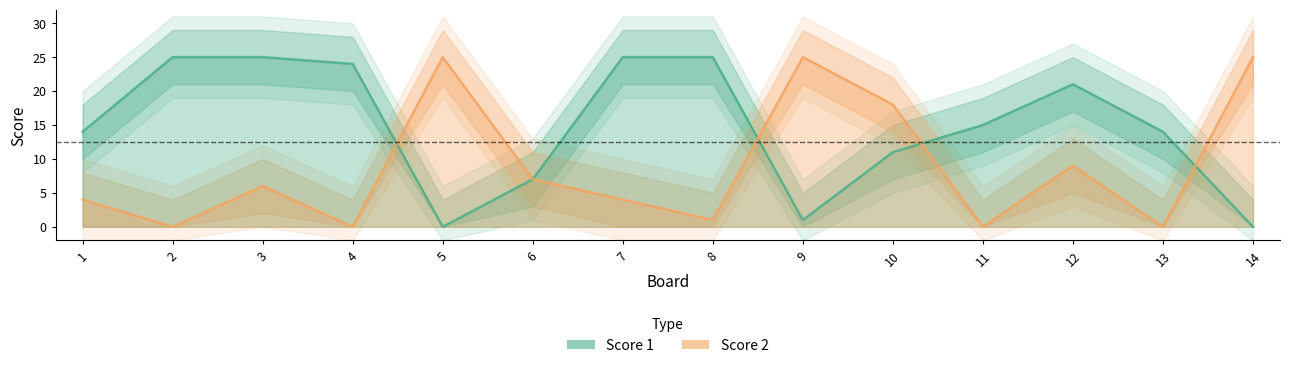

Rank the series by their maximum value, from lowest to highest.

Score 1, Score 2